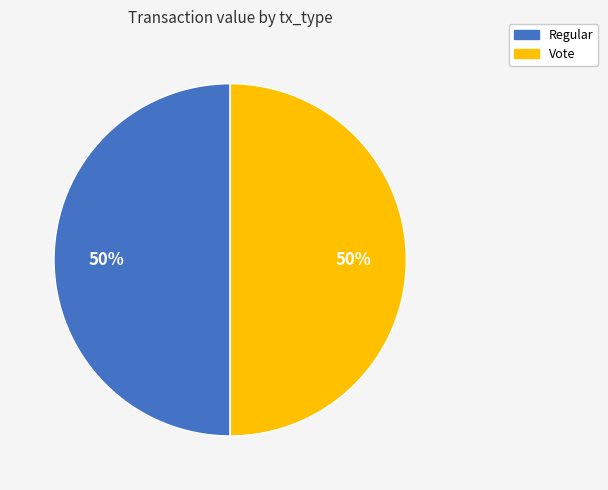

To the nearest percent, what is the combined percentage of Regular and Vote?

100%